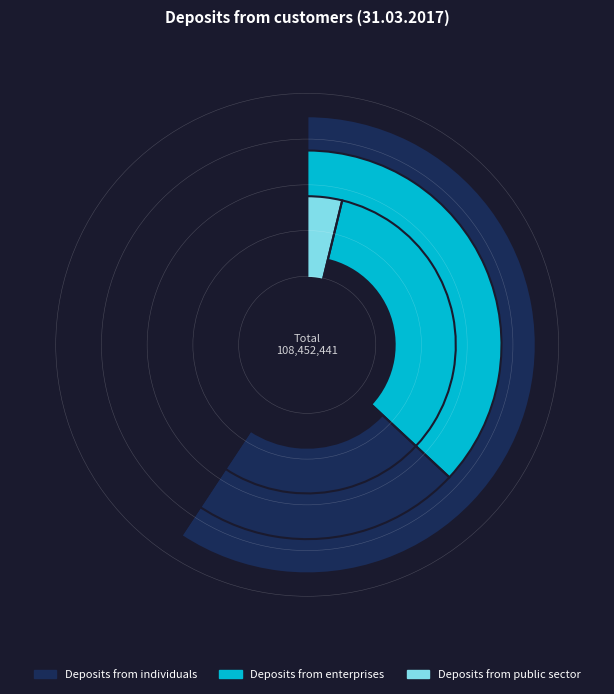

Count the number of slices in the pie.

3